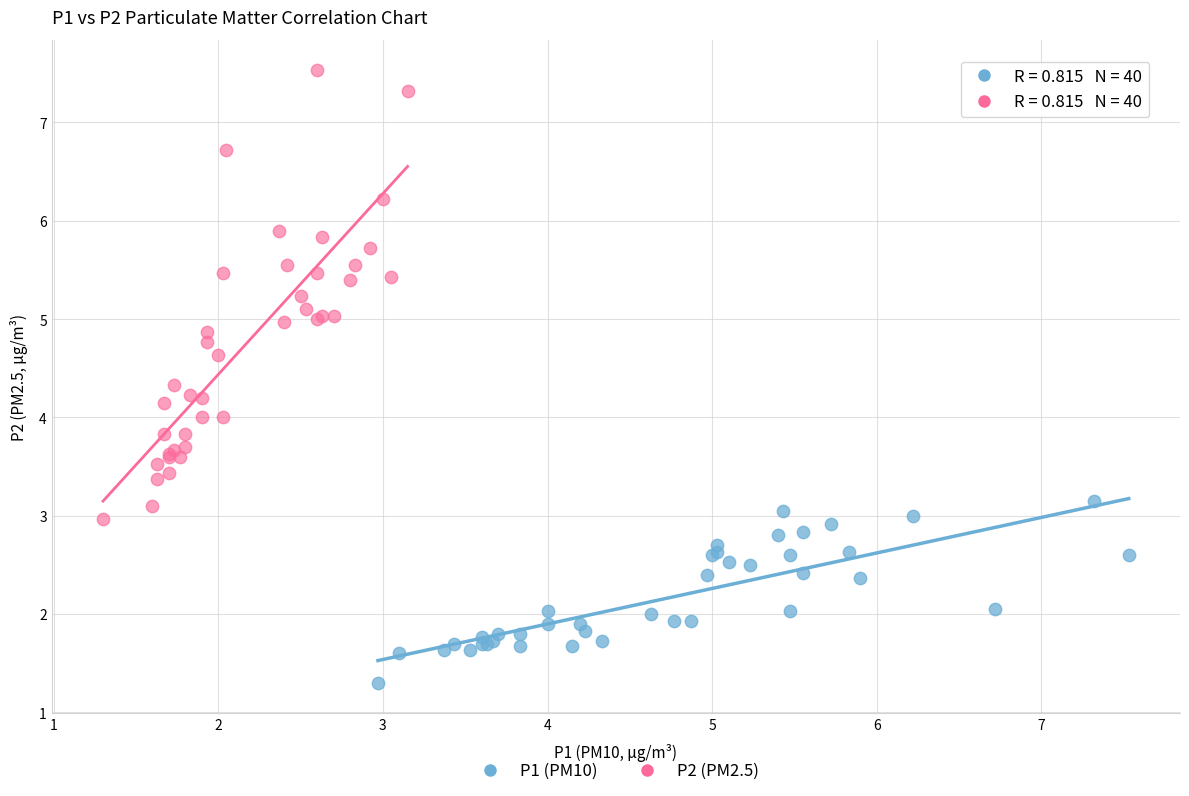

Which series contains the lowest Y value?

P1 (PM10)